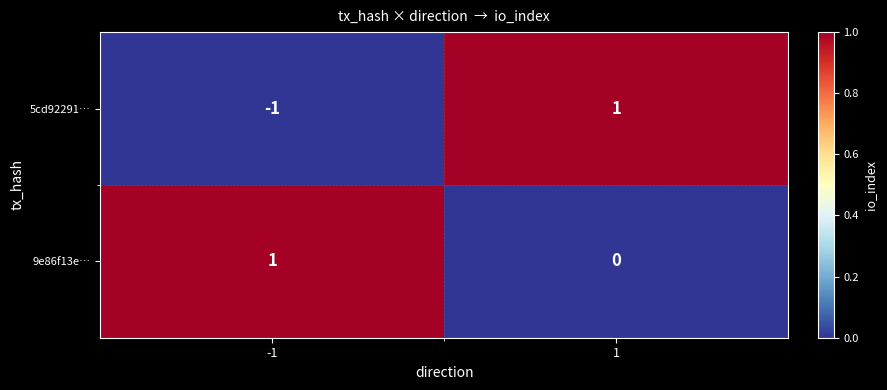

Is the value of 5cd92291… at 1 greater than the value of 9e86f13e… at 1?

Yes